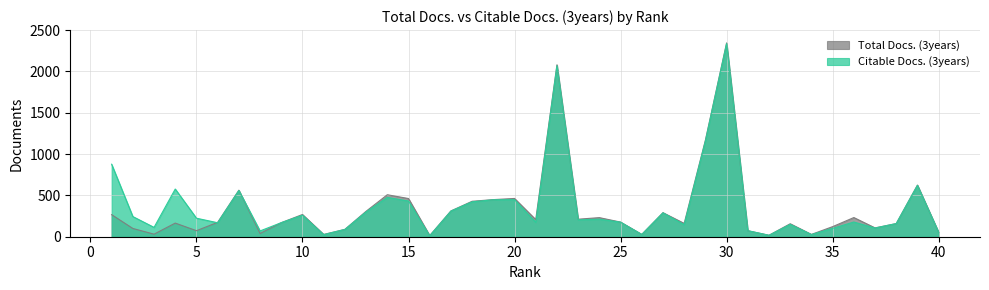

Rank the series at 8 from lowest to highest value.

Total Docs. (3years), Citable Docs. (3years)